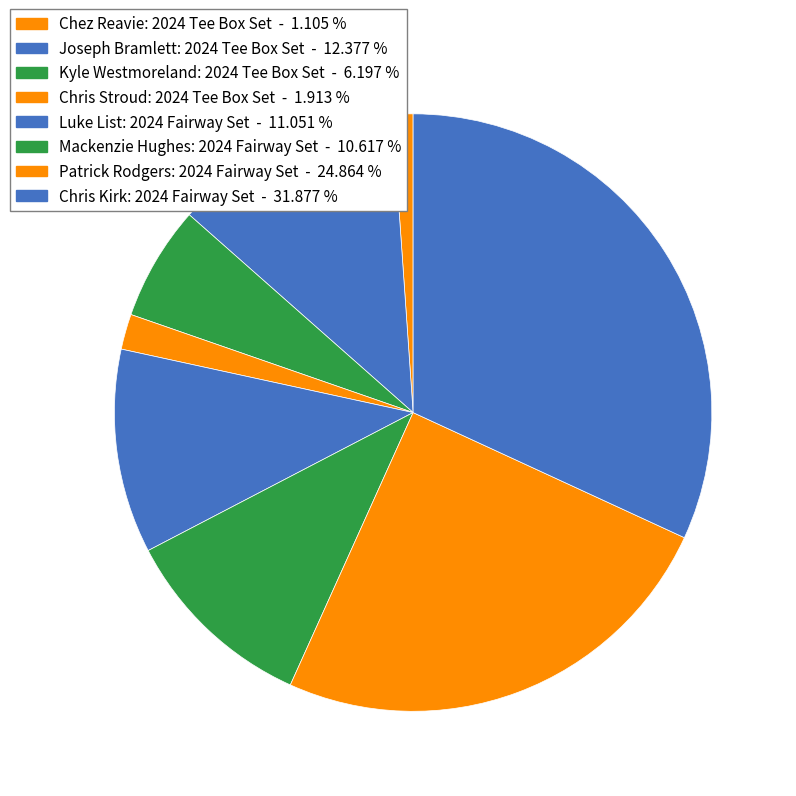

Approximately how many times larger is the value at Patrick Rodgers: 2024 Fairway Set compared to Mackenzie Hughes: 2024 Fairway Set?

2.3